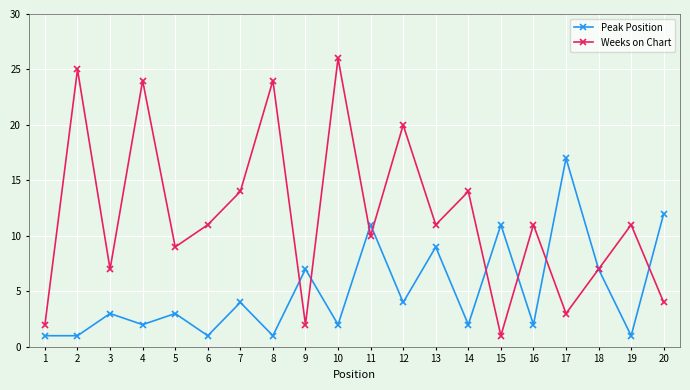

Which series has the largest range (max minus min)?

Weeks on Chart